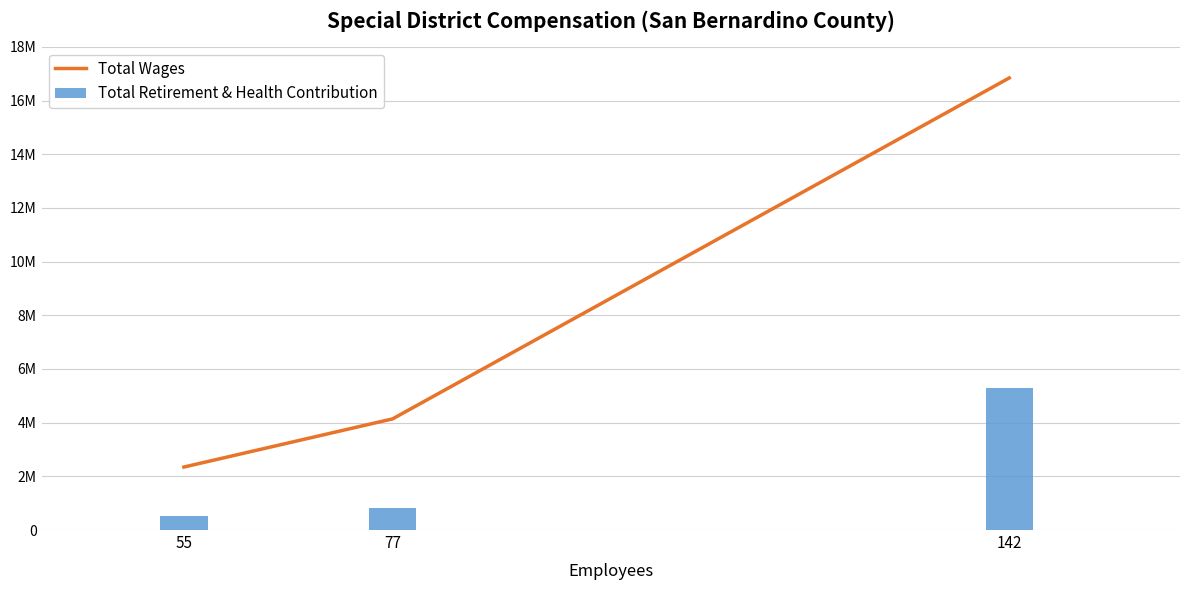

True or false: Total Retirement & Health Contribution has a value of 1390036 at 77.

False